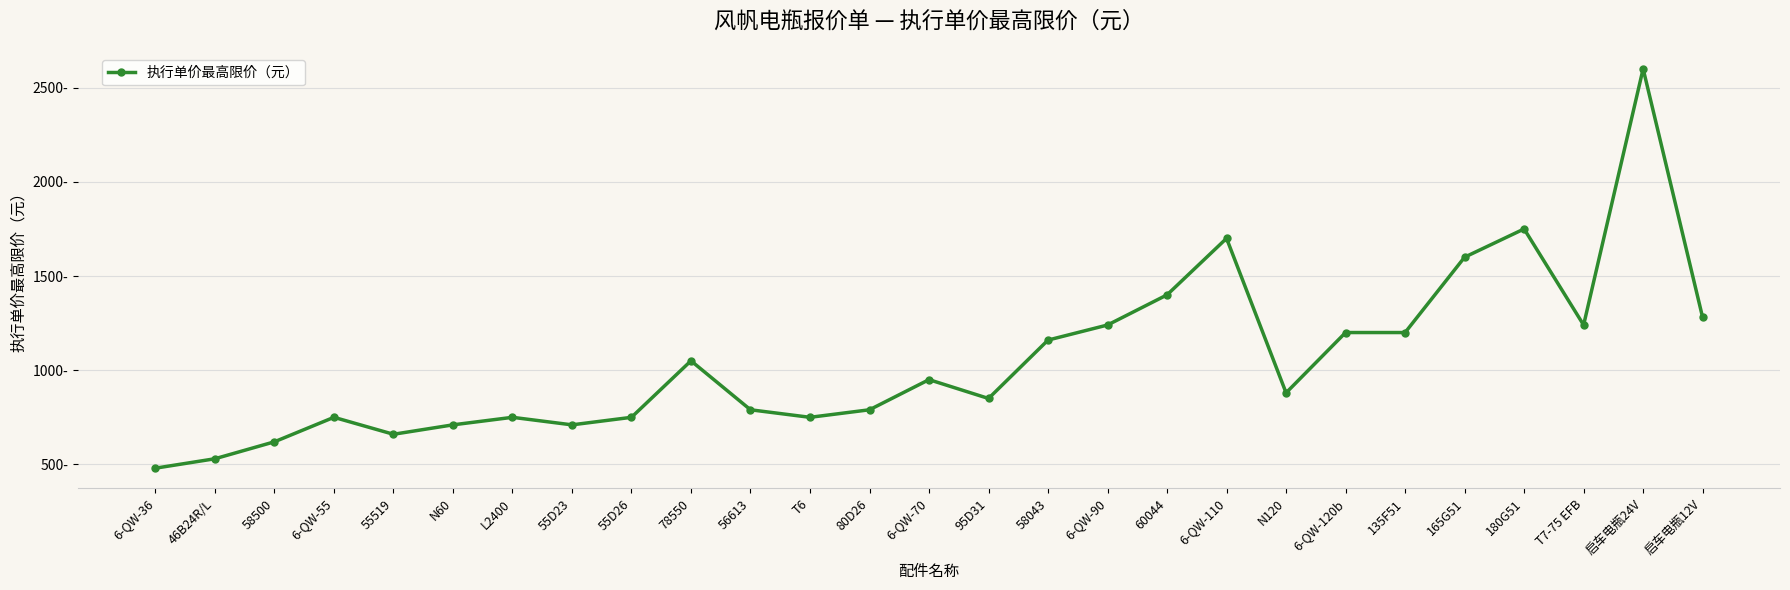

Approximately how many times larger is the value at 6-QW-36 compared to 95D31?

0.6